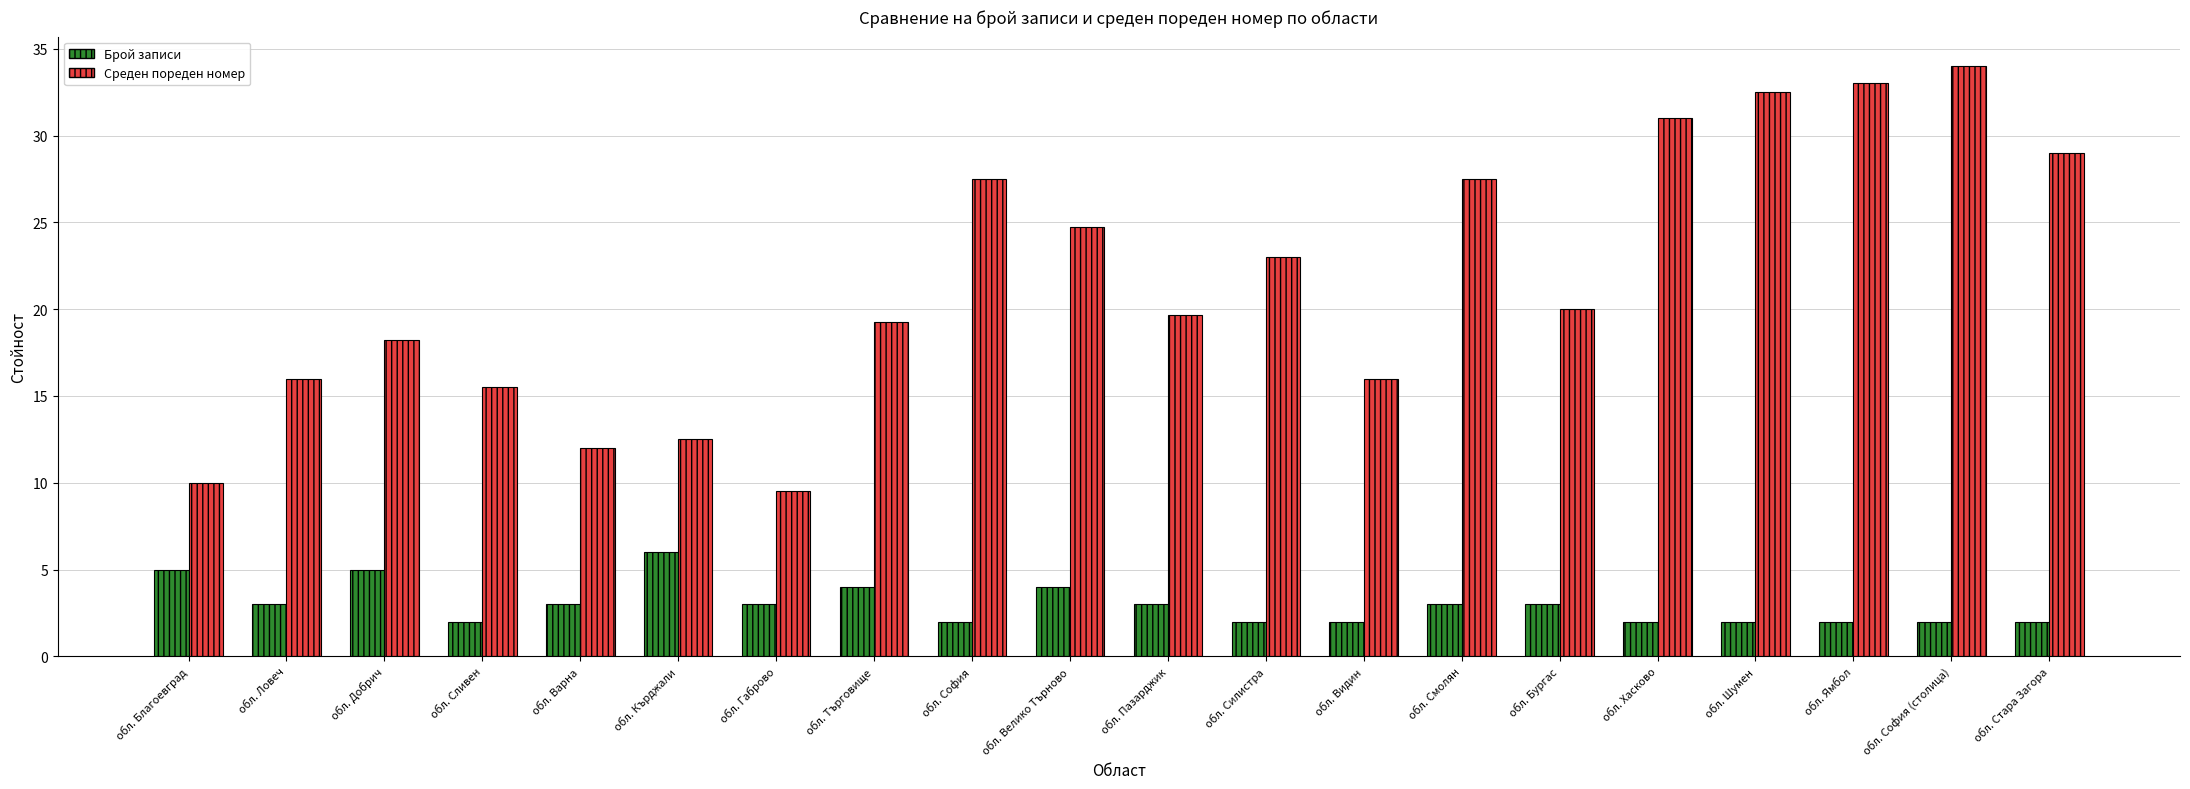

What is the value of the Брой записи bar at the 4th from the left?

2.0